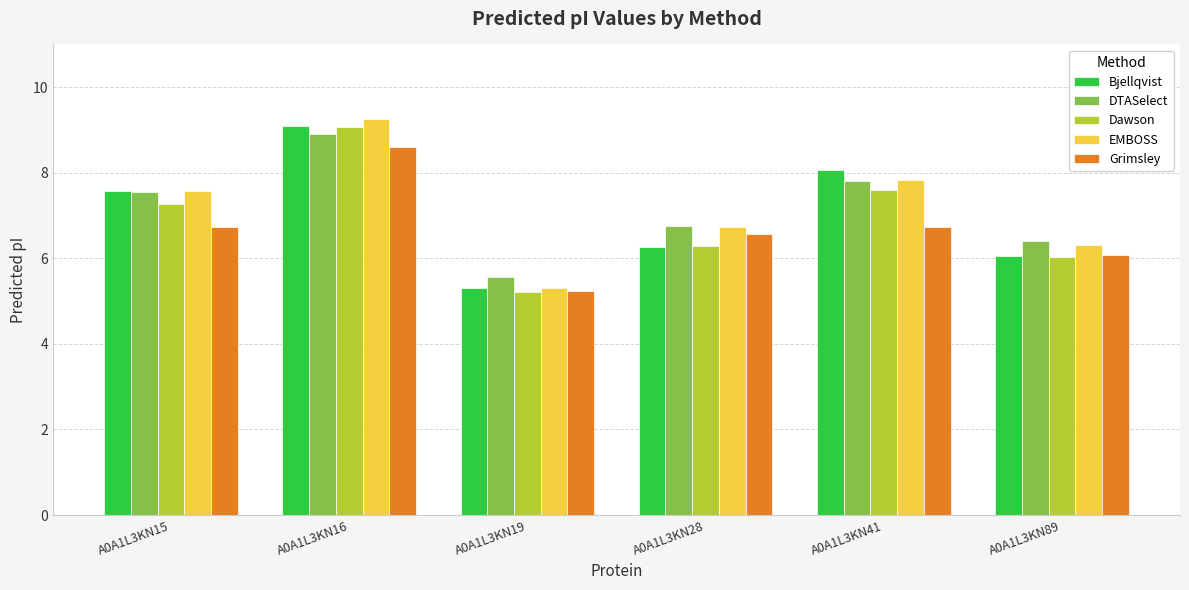

What value does the DTASelect series have at A0A1L3KN28?

6.8